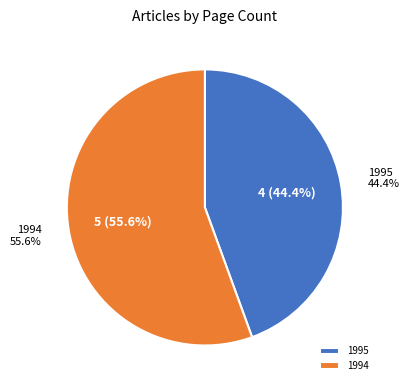

Is the sum of 1994 and 1995 greater than half?

Yes